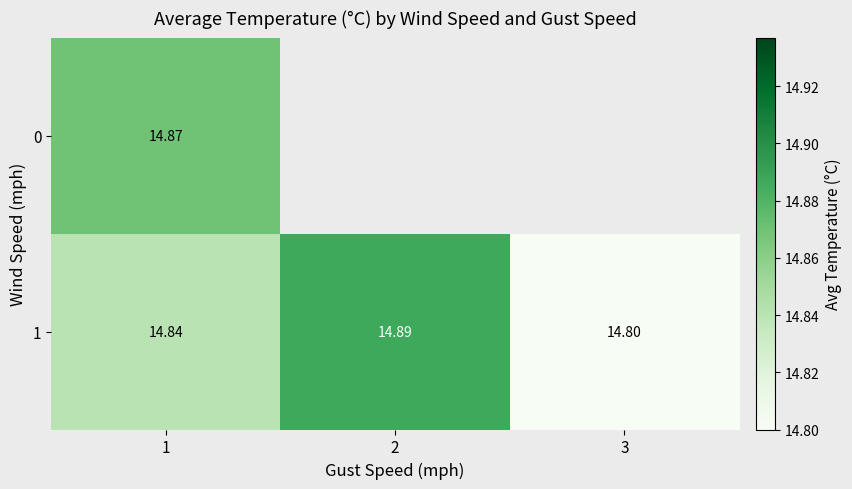

The value of 0 at 1 is 14.9. True or false?

True